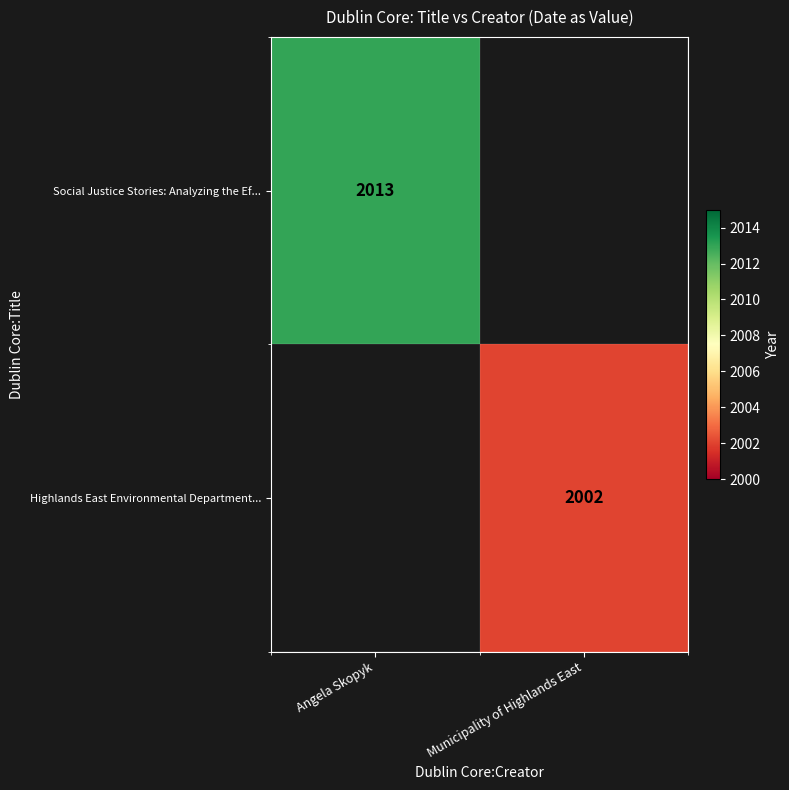

List the labels in order of Highlands East Environmental Department... value, largest first.

Angela Skopyk, Municipality of Highlands East